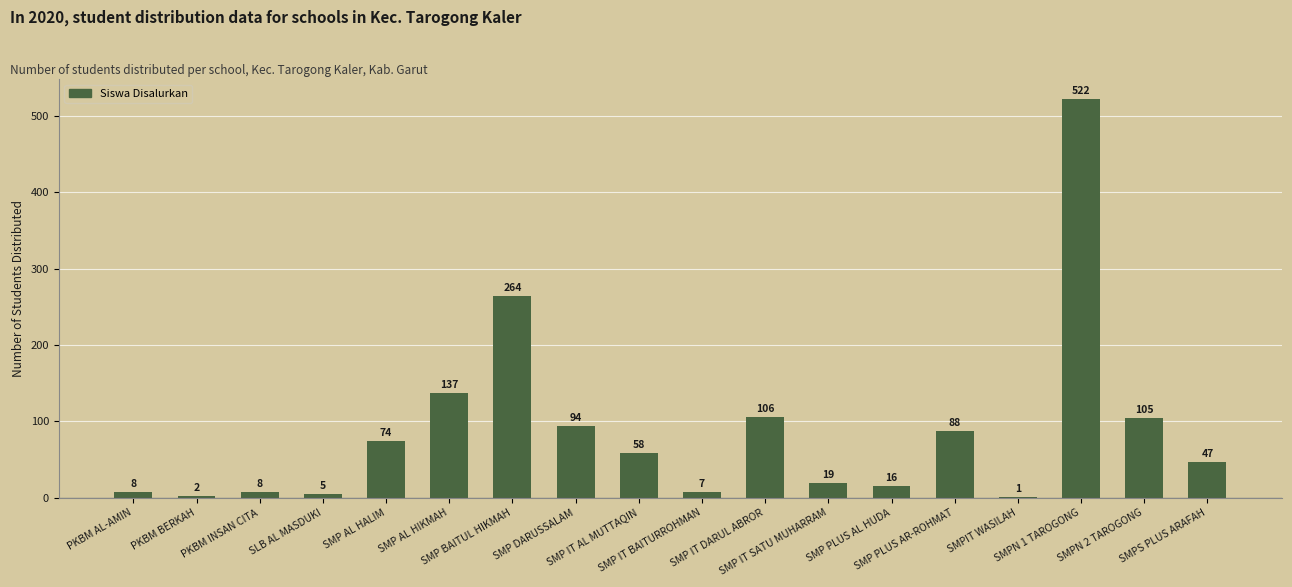

The chart shows a value of 137 at SMPN 2 TAROGONG. True or false?

False